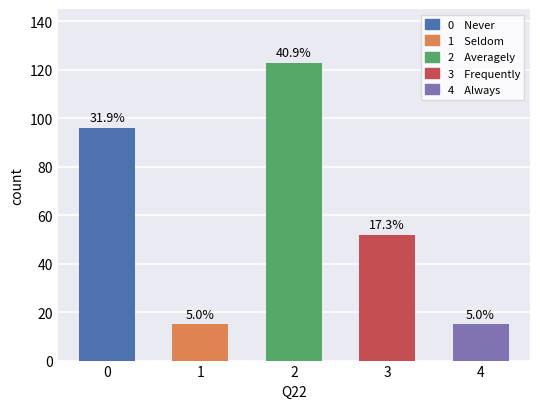

Reading left to right, list all the values displayed in this chart.

96	15	123	52	15